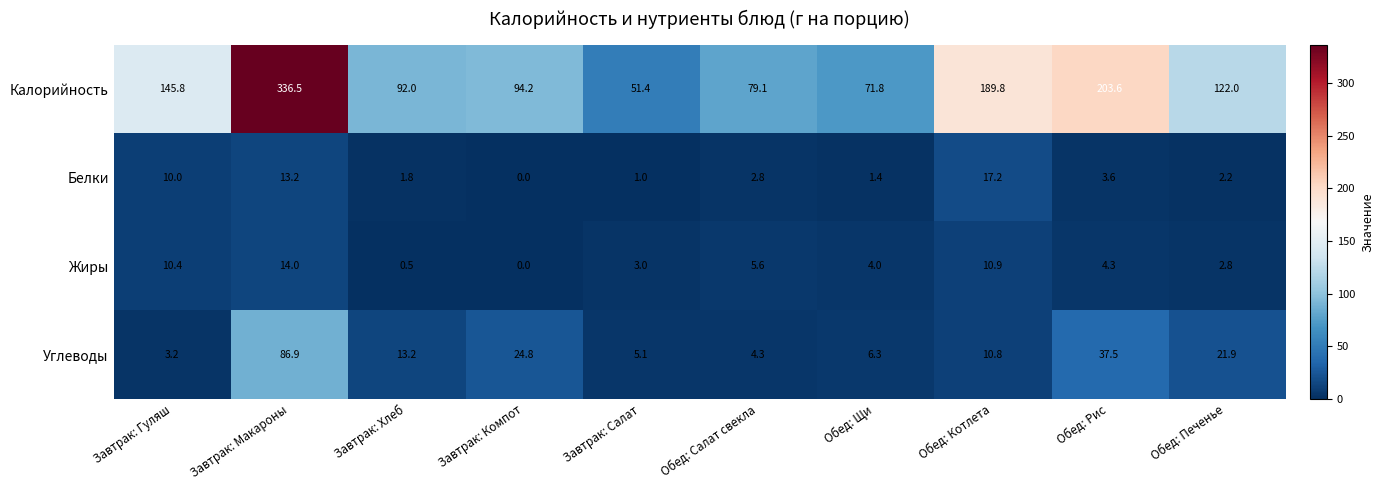

Is it true that Калорийность equals 51.4 at Завтрак: Салат?

True